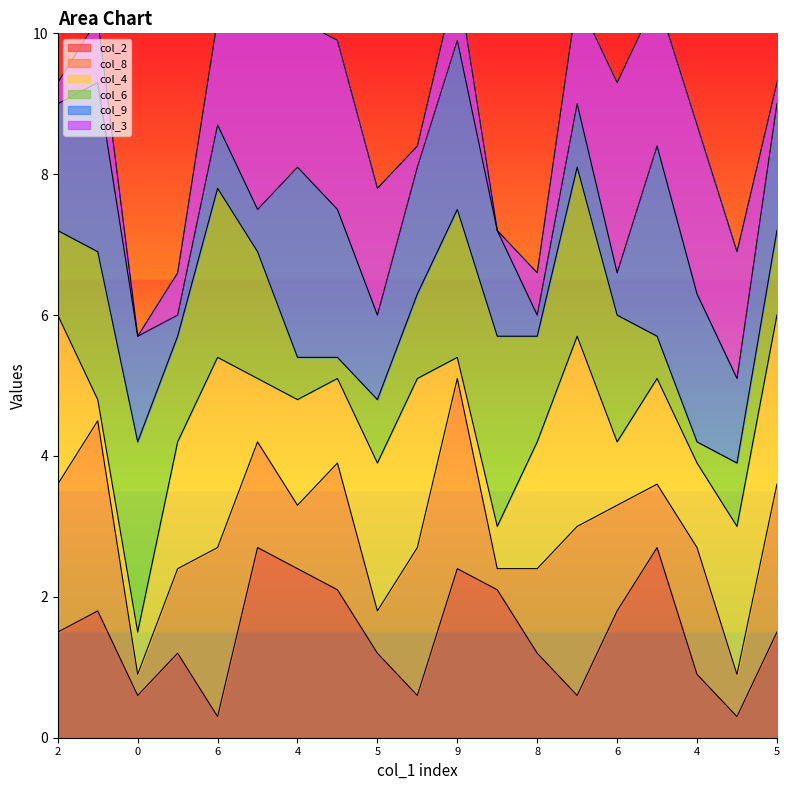

How many data points in col_9 are above 5?

9